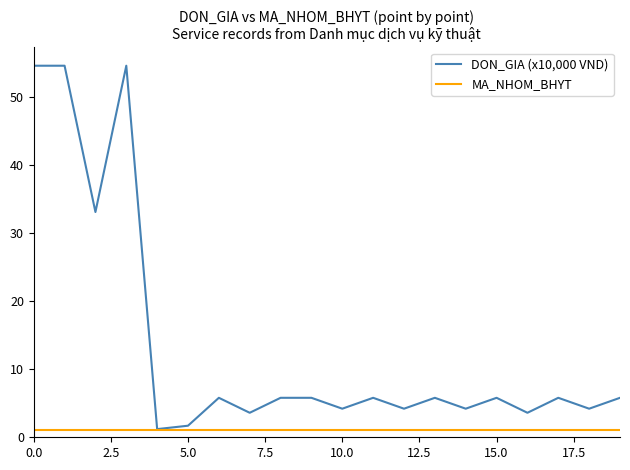

Reading left to right, what are all the values shown in this chart?

DON_GIA (x10,000 VND): 54.6	54.6	33.1	54.6	1.2	1.7	5.8	3.6	5.8	5.8	4.2	5.8	4.2	5.8	4.2	5.8	3.6	5.8	4.2	5.8
MA_NHOM_BHYT: 1.0	1.0	1.0	1.0	1.0	1.0	1.0	1.0	1.0	1.0	1.0	1.0	1.0	1.0	1.0	1.0	1.0	1.0	1.0	1.0